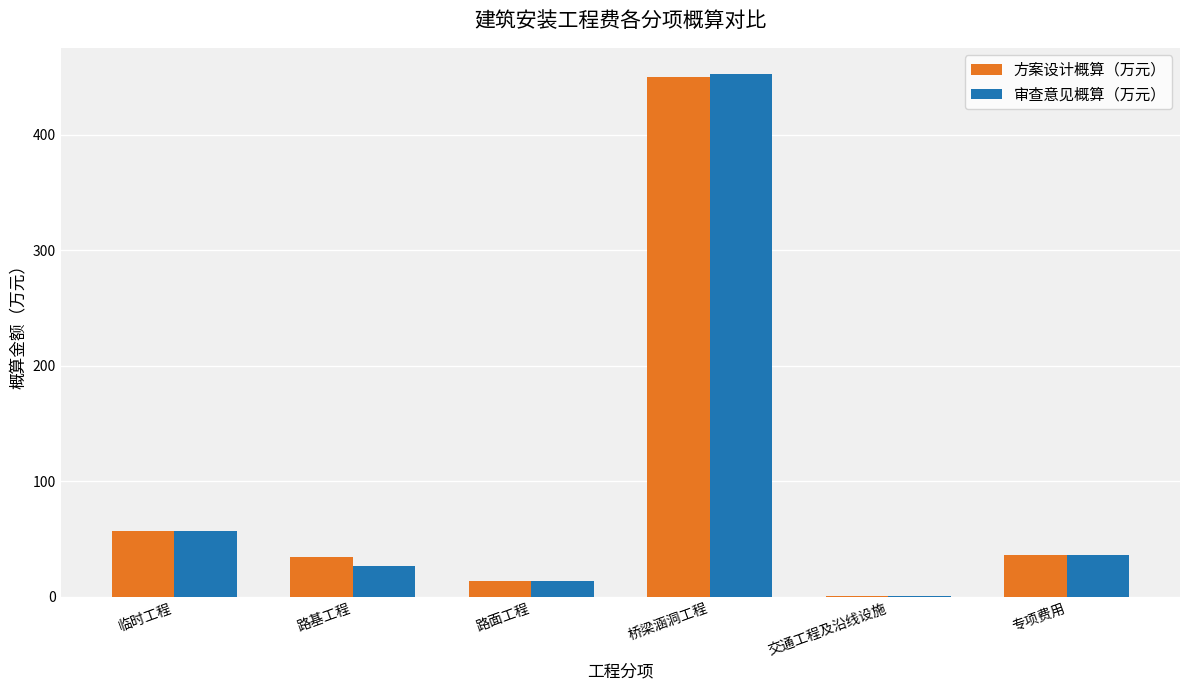

Reading left to right, transcribe all the data shown in this chart.

方案设计概算（万元）: 57.3	34.1	14.0	449.9	0.7	36.2
审查意见概算（万元）: 57.3	26.4	14.0	452.7	0.7	36.1